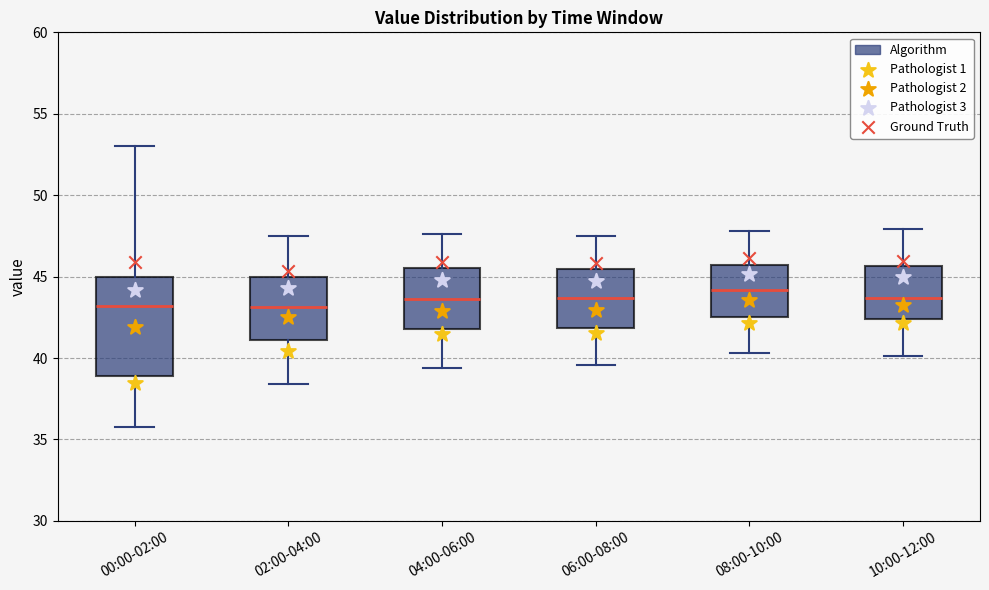

Reading left to right, read every box against the y-axis: the position of its median line, the range the box covers, and the ends of its whiskers. The values are not printed on the chart, so give them approximately, as read against the axis.

00:00-02:00: median 43.0, box 39.0 to 45.0, whiskers 36.0 to 53.0
02:00-04:00: median 43.0, box 41.0 to 45.0, whiskers 38.5 to 47.5
04:00-06:00: median 43.5, box 42.0 to 45.5, whiskers 39.5 to 47.5
06:00-08:00: median 43.5, box 42.0 to 45.5, whiskers 39.5 to 47.5
08:00-10:00: median 44.0, box 42.5 to 45.5, whiskers 40.5 to 48.0
10:00-12:00: median 43.5, box 42.5 to 45.5, whiskers 40.0 to 48.0